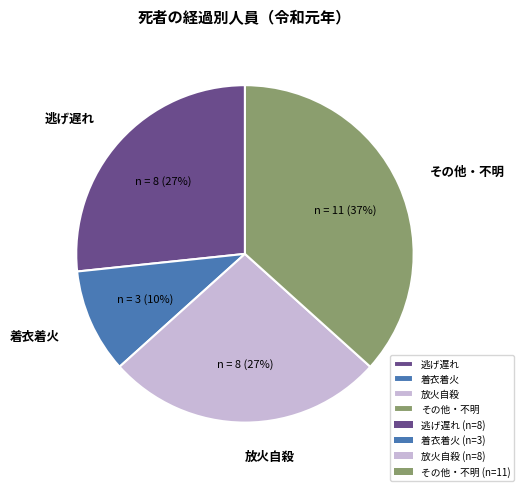

To the nearest percent, what is the difference between the largest and smallest slice percentages?

27%